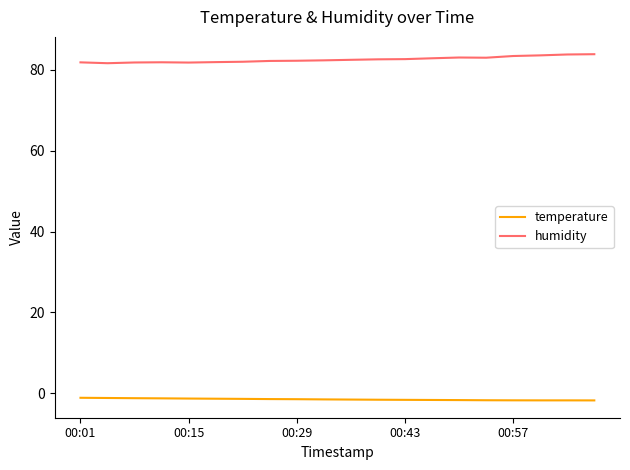

True or false: humidity and temperature intersect in this chart.

False